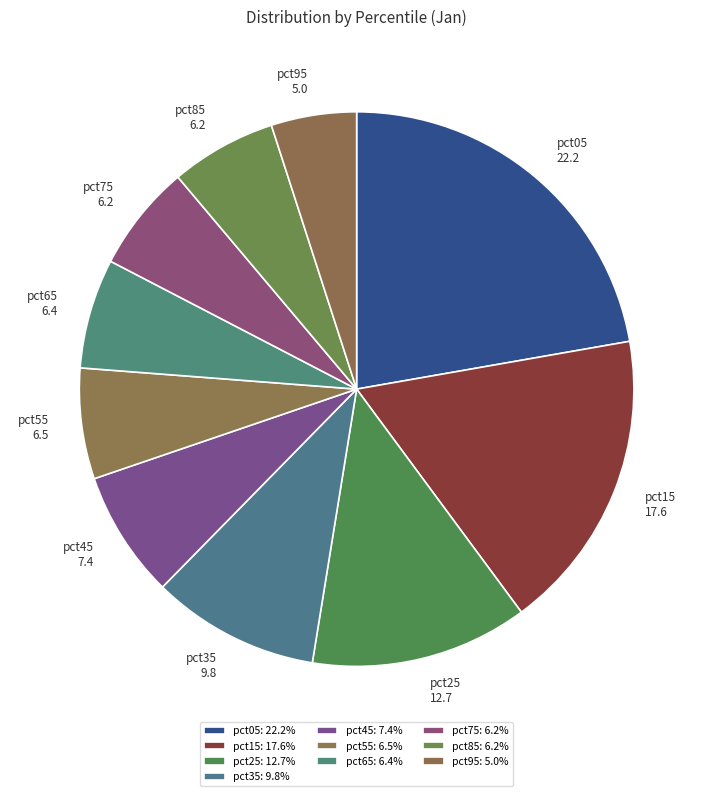

Between pct85 6.2 and pct35 9.8, which is larger?

pct35 9.8